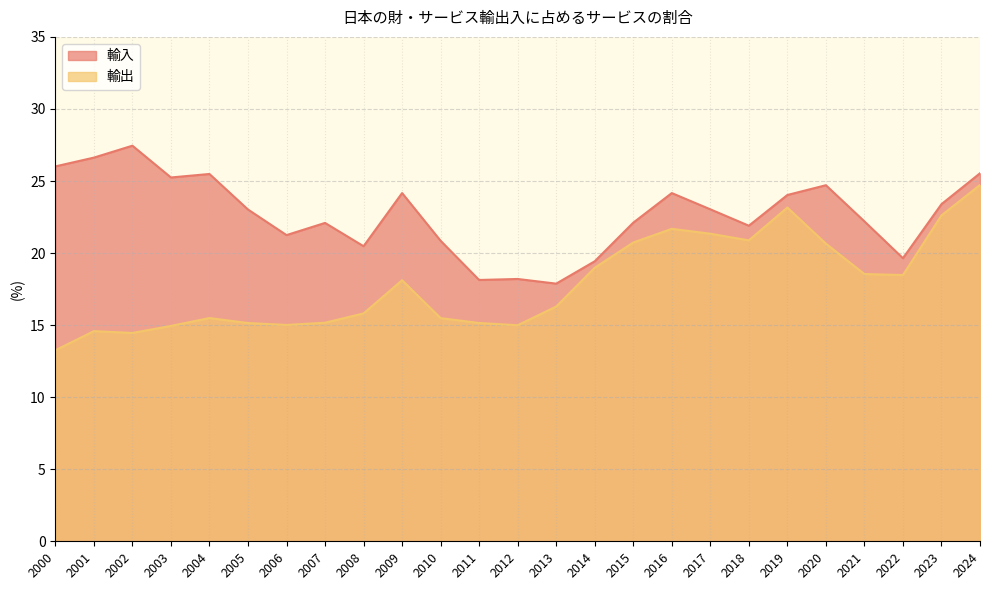

Where is 輸出 nearest to the value 18?

2009